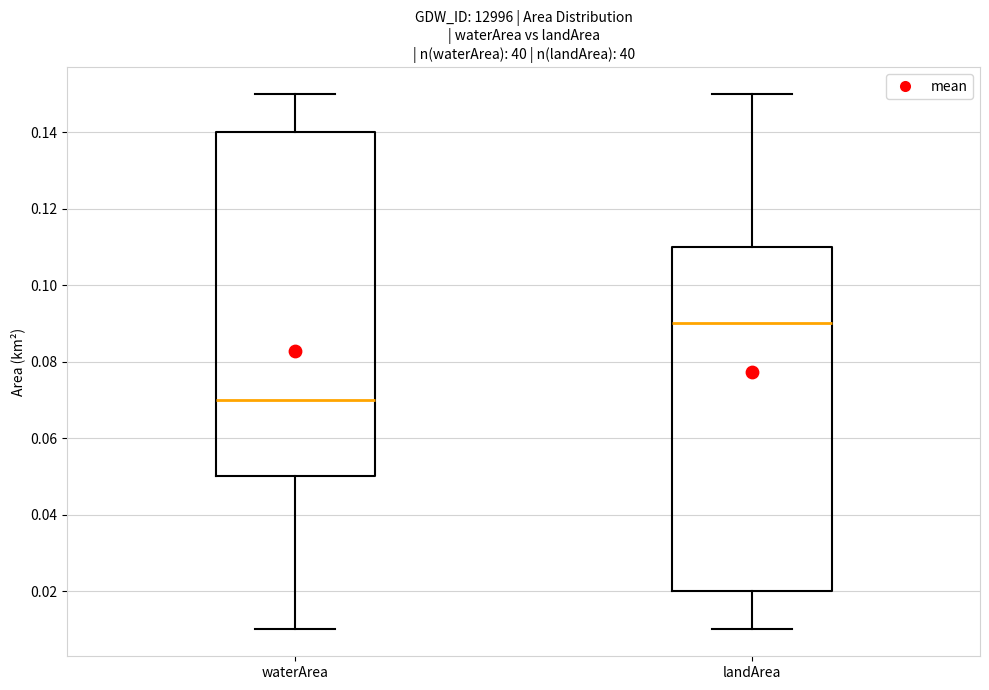

Where is the upper edge of the box for landArea on the y-axis? The values are not printed on the chart, so give them approximately, as read against the axis.

0.11